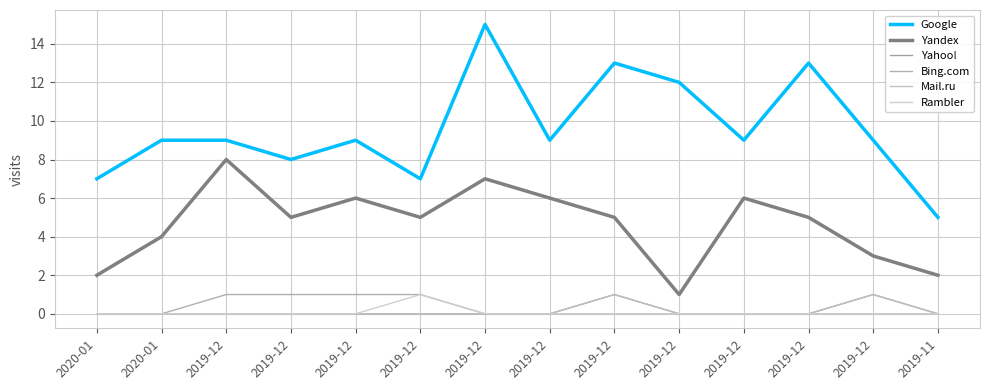

Is this an area chart (filled region under the line)?

No